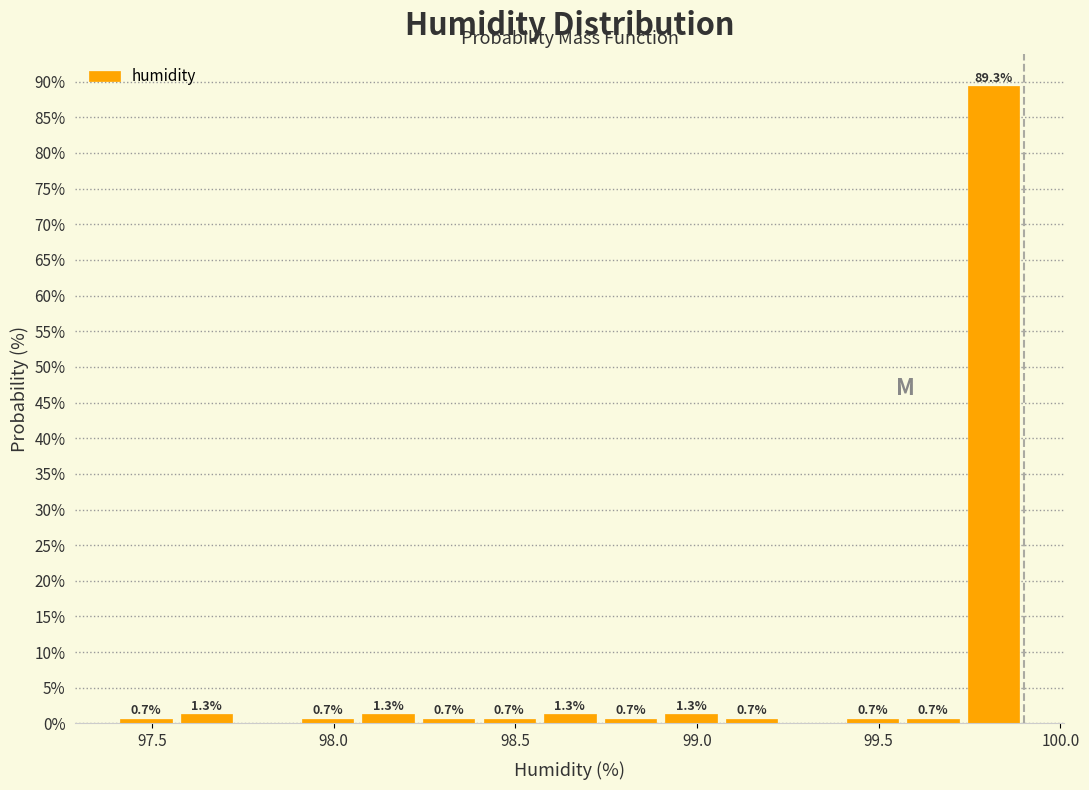

Read against the x-axis, roughly where is the centre of the tallest bar?

99.80